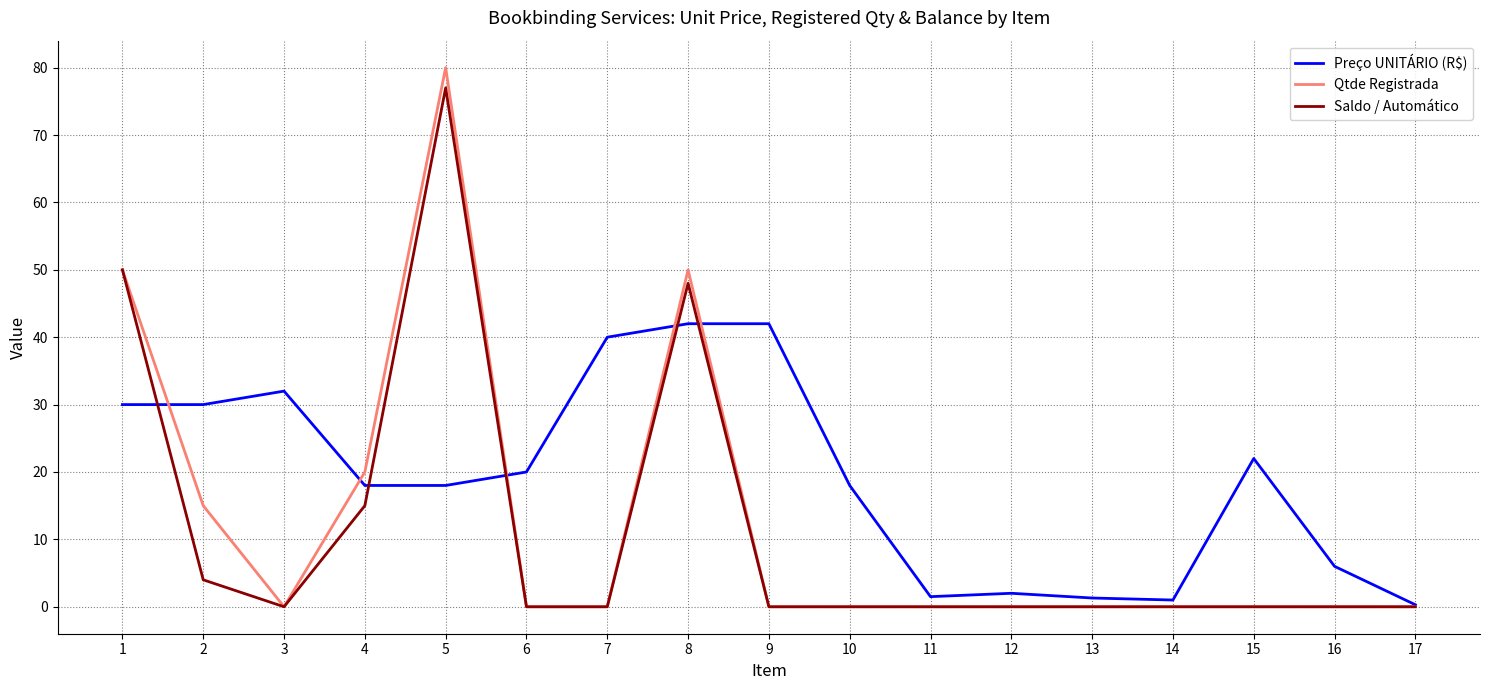

Is the value of Qtde Registrada at 11 greater than the value of Preço UNITÁRIO (R$) at 11?

No